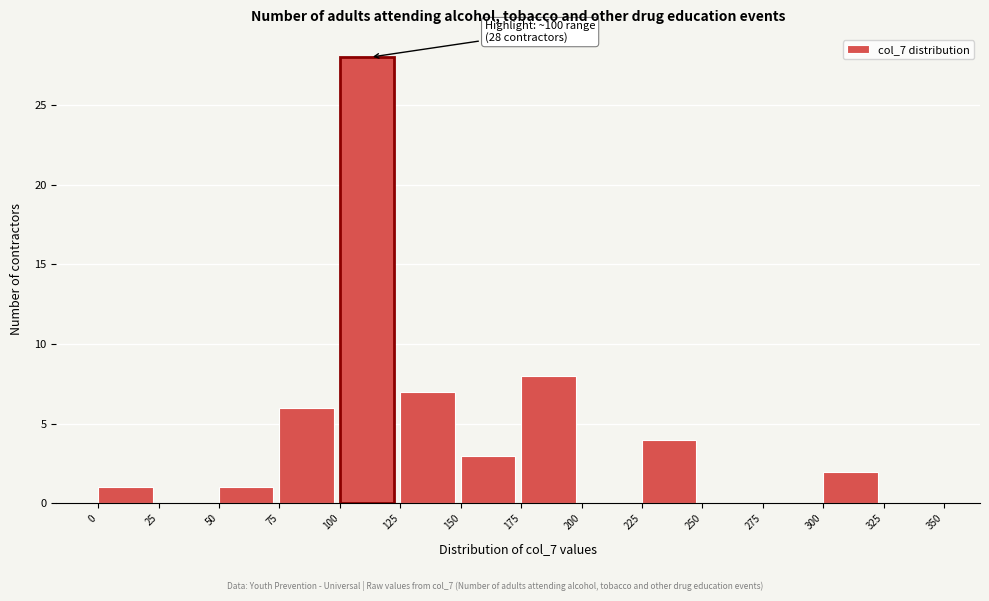

Over which range of the x-axis is the bar tallest?

100 to 125